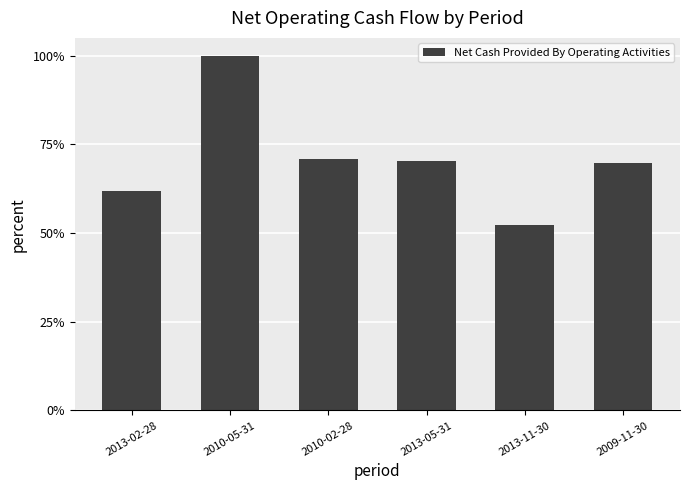

The value at 2013-02-28 is 1.0. True or false?

False